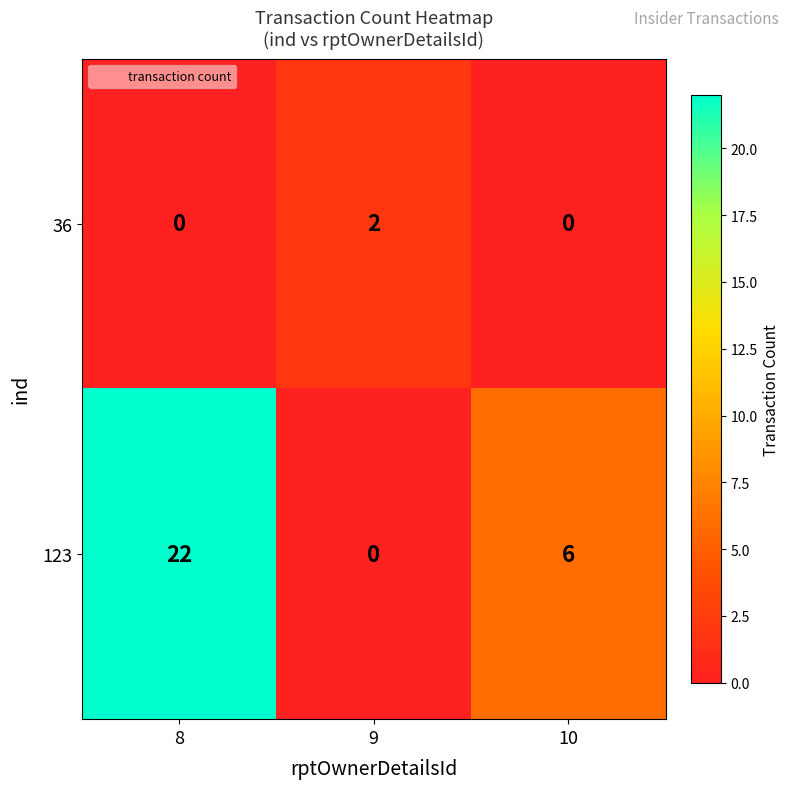

At which category is the sum across all series the highest?

8